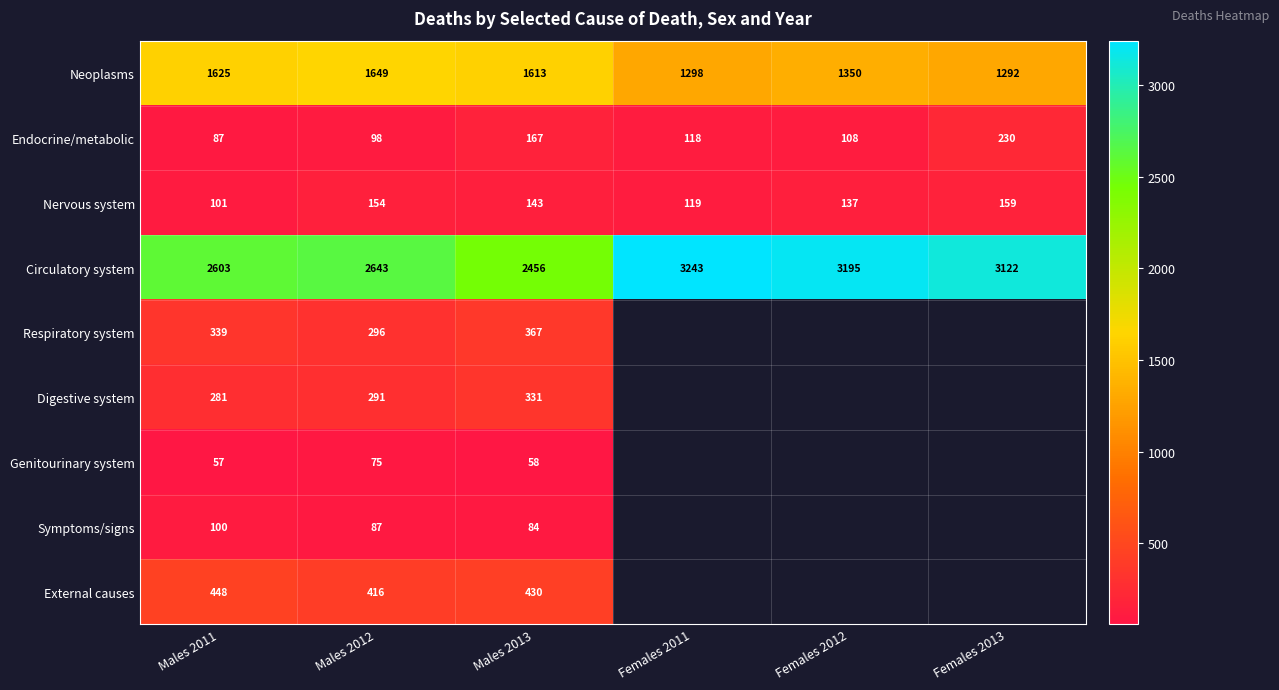

Count the number of categories in the chart.

6